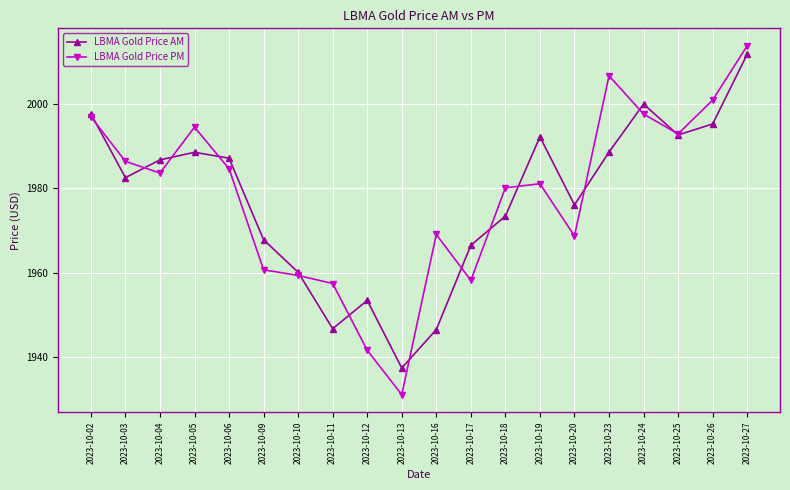

What is the average value of the LBMA Gold Price PM series?

1978.2